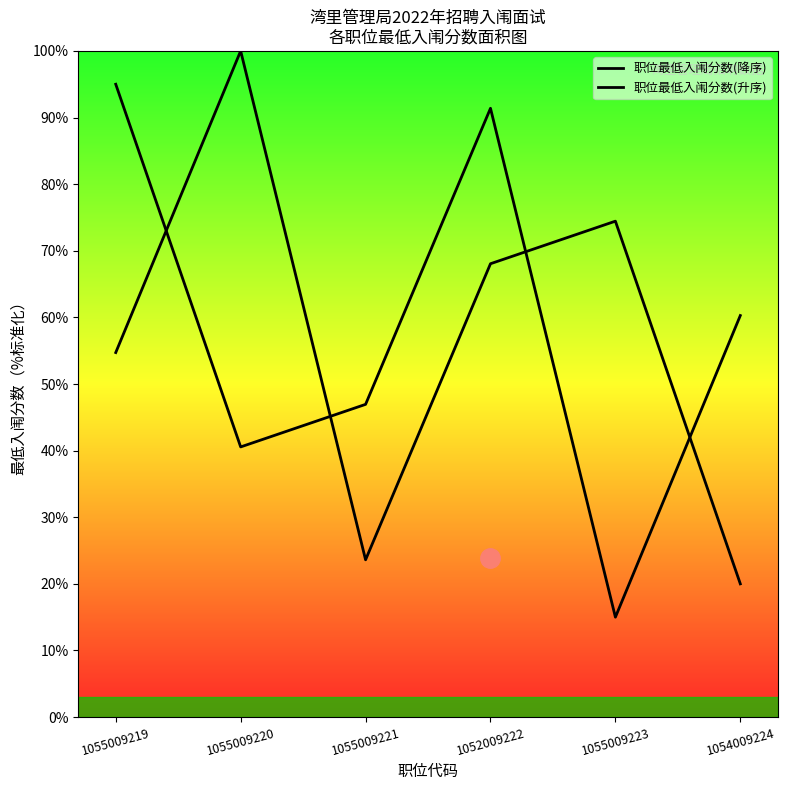

How many interior local peaks does the 职位最低入闱分数(升序) series have?

1